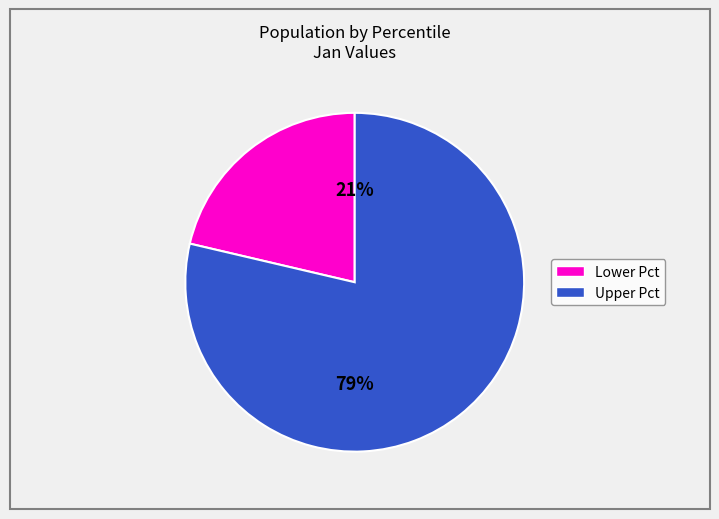

Is there any slice that represents more than half of the pie?

Yes